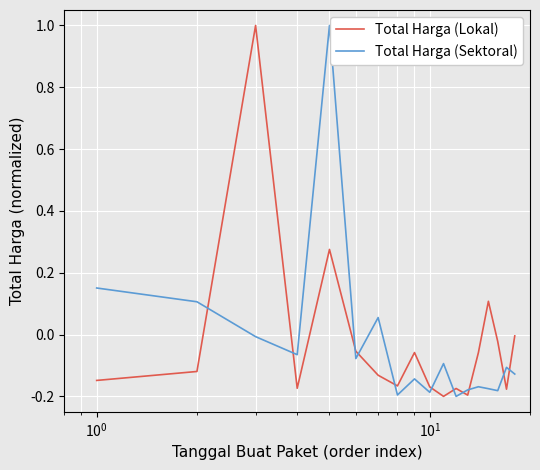

How many series are shown in this chart?

2